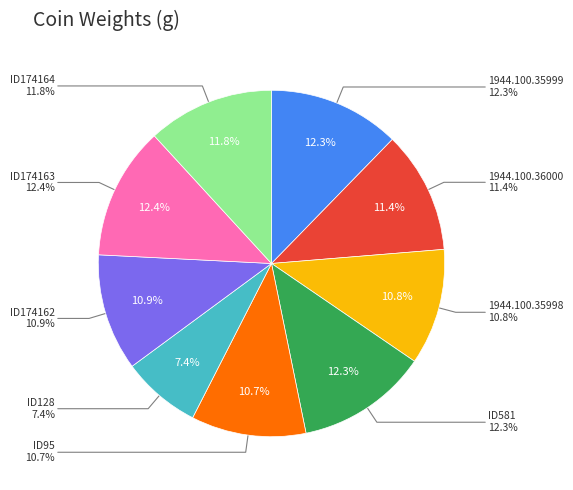

The ID174164 slice represents 12% of the pie. True or false?

True